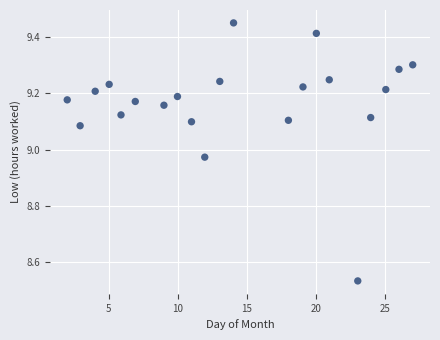

What is the range of X values (max minus min)?

25.0